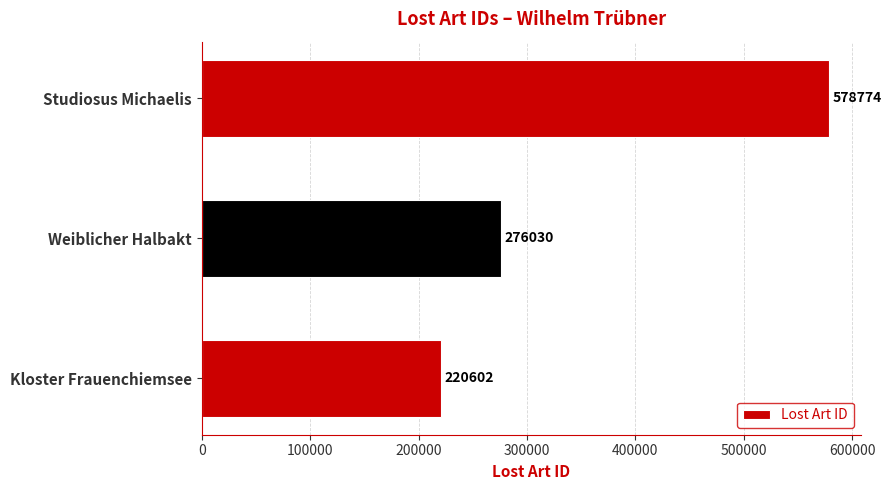

What is the greatest value displayed?

578774